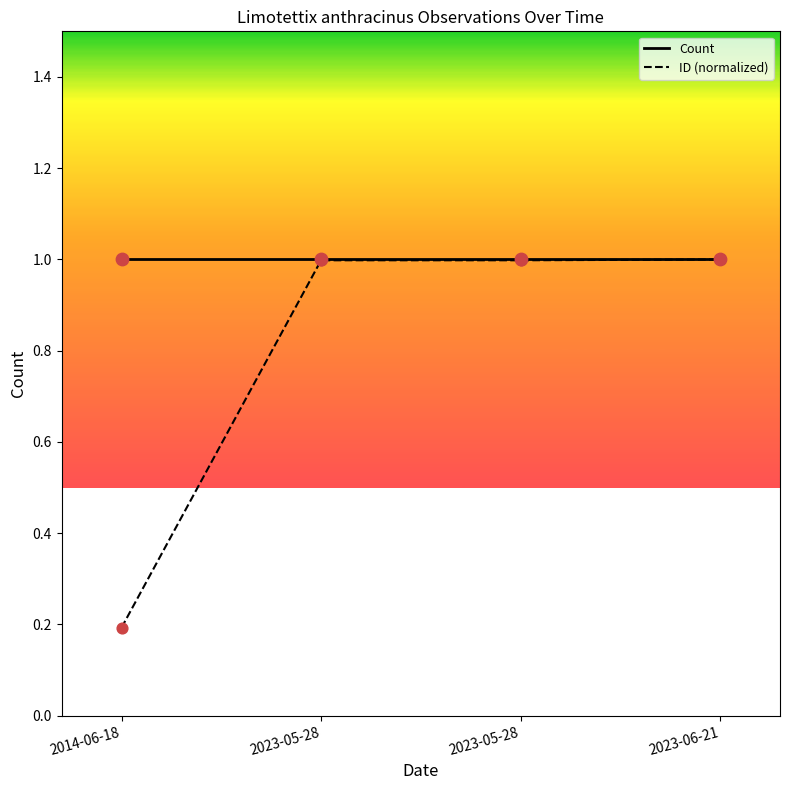

What are all the series names shown in the legend?

Count, ID (normalized)